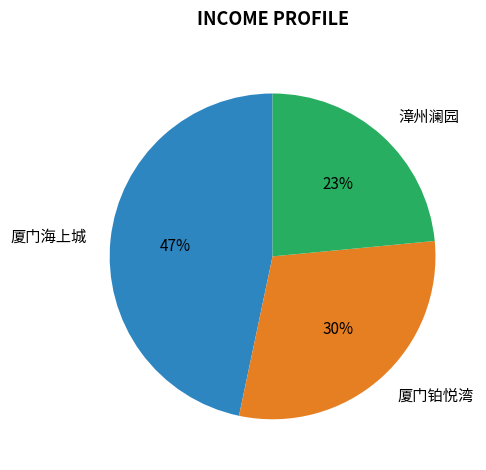

Which has a higher value, 厦门海上城 or 漳州澜园?

厦门海上城